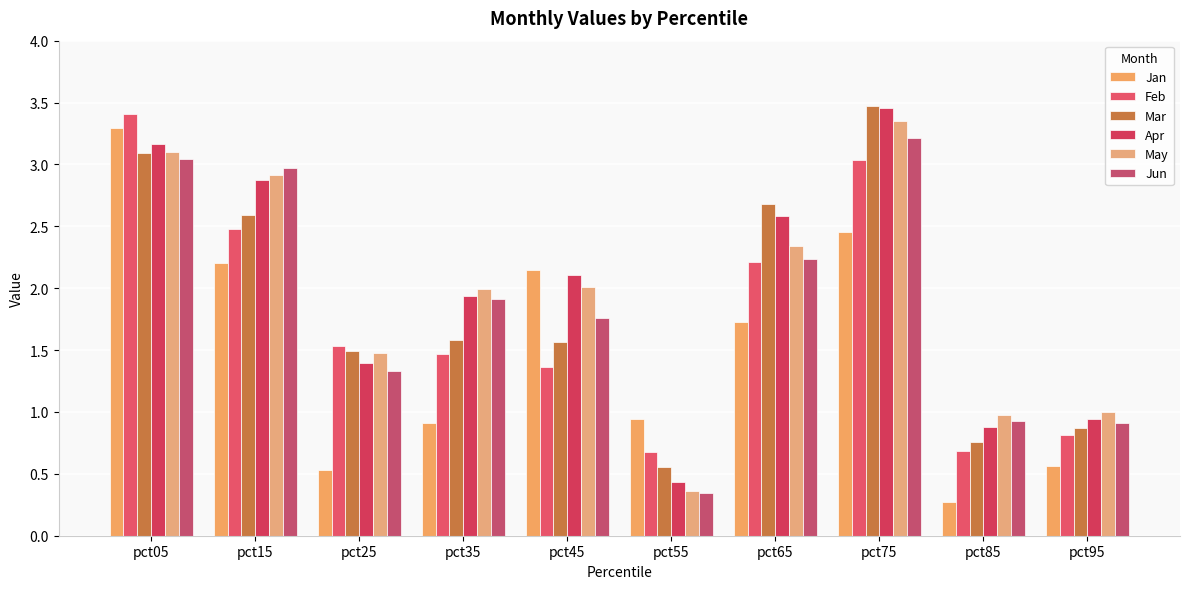

Is it true that Mar equals 3.5 at pct75?

True